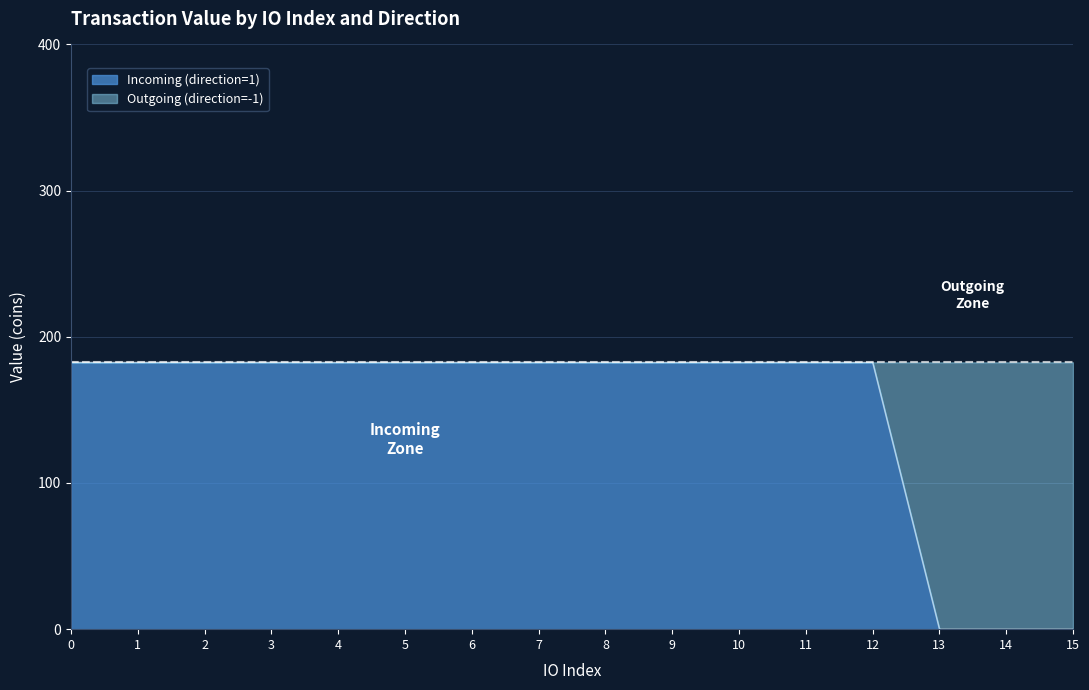

The chart shows a value of 182.5 at 10. True or false?

True